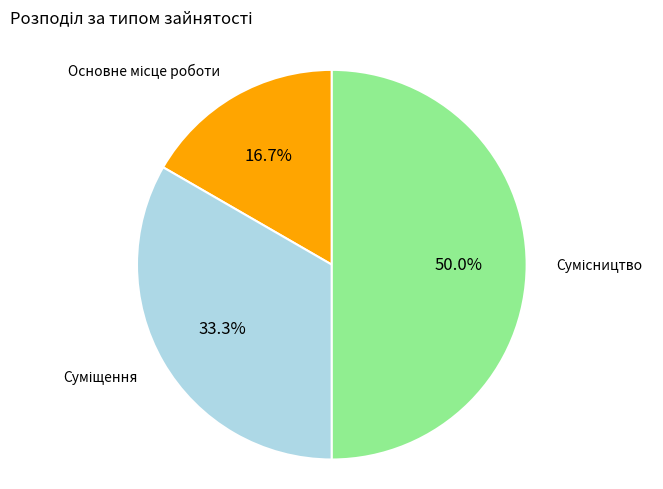

How many segments does this pie chart have?

3